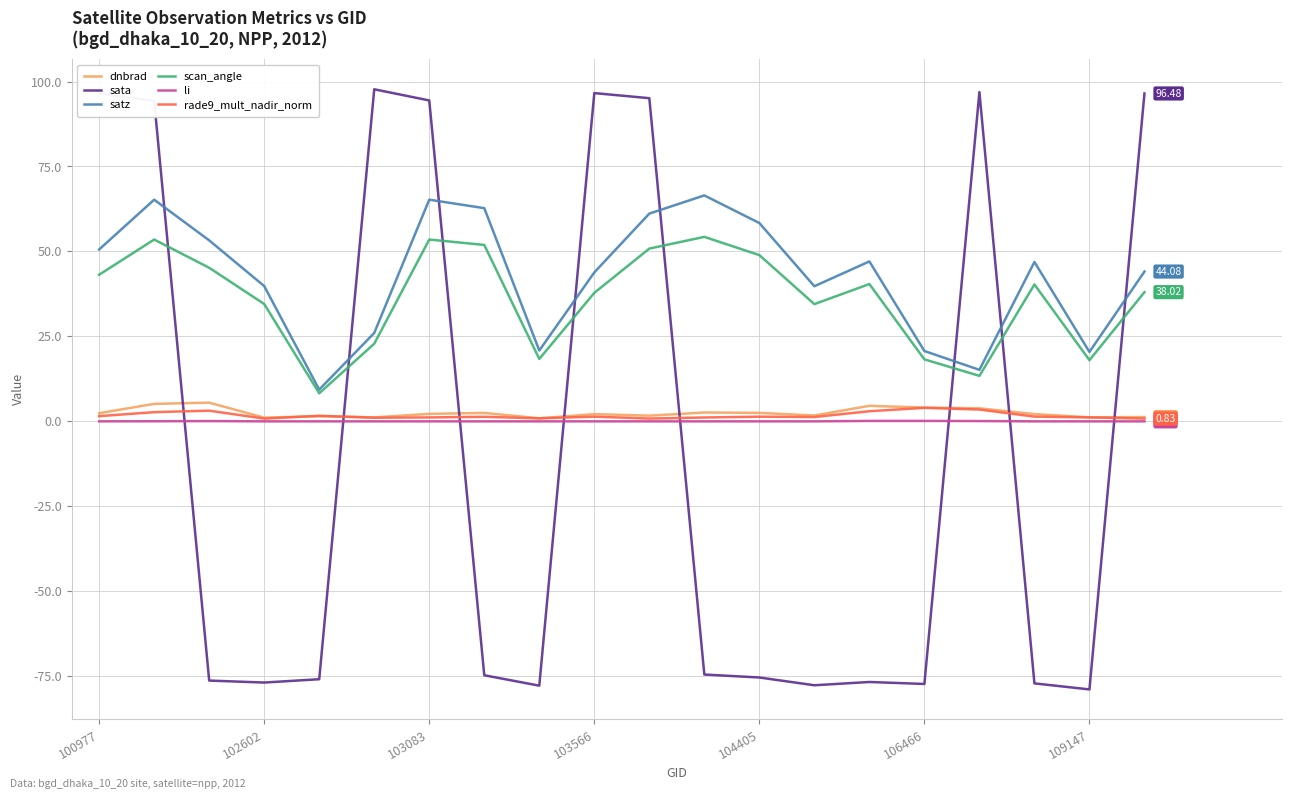

True or false: satz and li intersect in this chart.

False